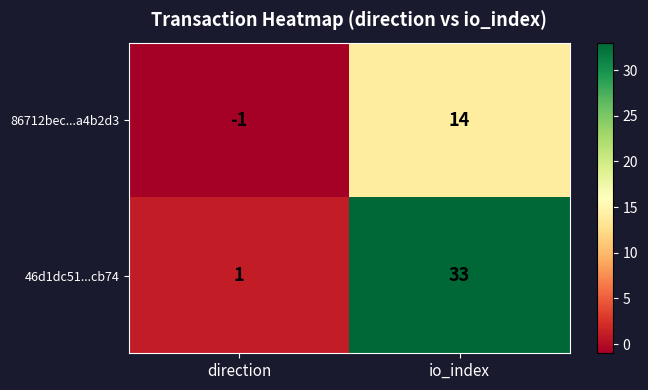

Which label corresponds to the largest value in the chart?

io_index